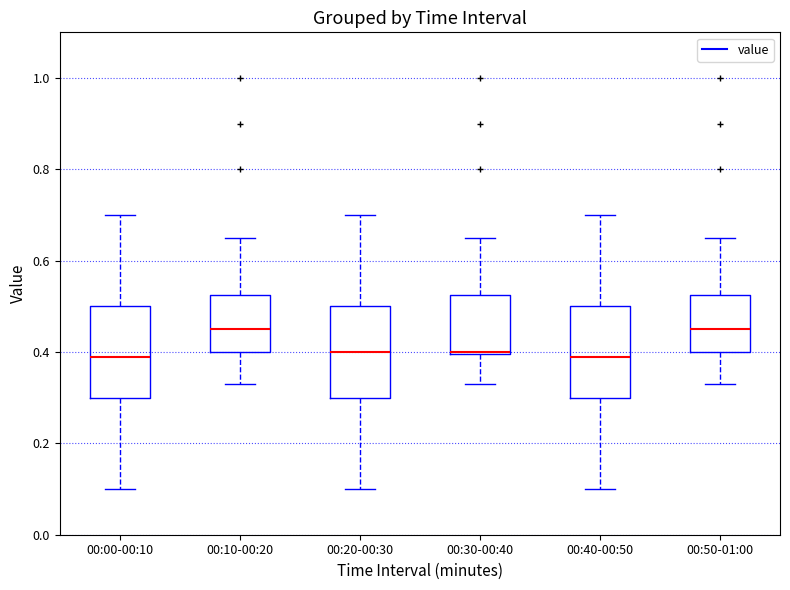

Reading left to right, read every box against the y-axis: the position of its median line, the range the box covers, and the ends of its whiskers. The values are not printed on the chart, so give them approximately, as read against the axis.

00:00-00:10: median 0.40, box 0.30 to 0.50, whiskers 0.10 to 0.70
00:10-00:20: median 0.46, box 0.40 to 0.52, whiskers 0.34 to 0.66
00:20-00:30: median 0.40, box 0.30 to 0.50, whiskers 0.10 to 0.70
00:30-00:40: median 0.40, box 0.40 to 0.52, whiskers 0.34 to 0.66
00:40-00:50: median 0.40, box 0.30 to 0.50, whiskers 0.10 to 0.70
00:50-01:00: median 0.46, box 0.40 to 0.52, whiskers 0.34 to 0.66